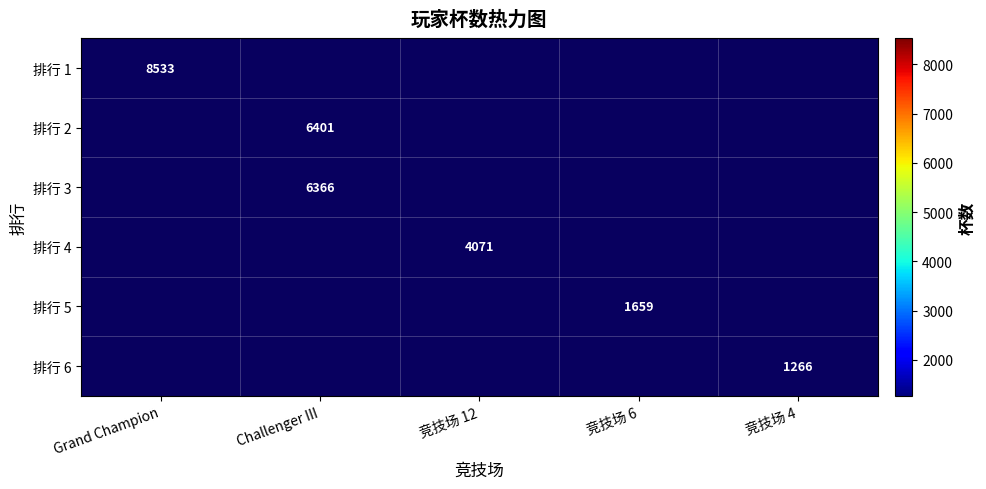

How many positive values does the 排行 4 series have?

1